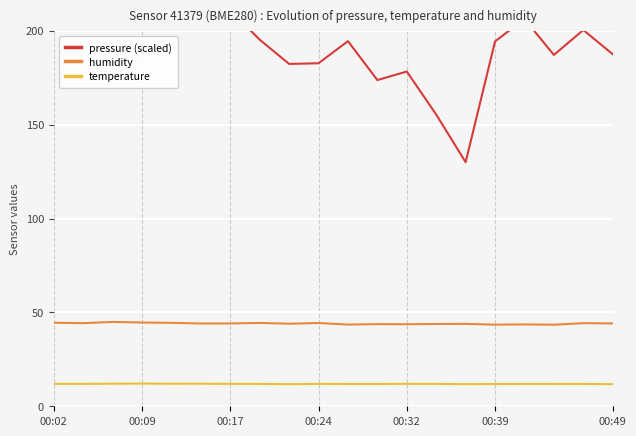

What are all the series names shown in the legend?

pressure (scaled), humidity, temperature